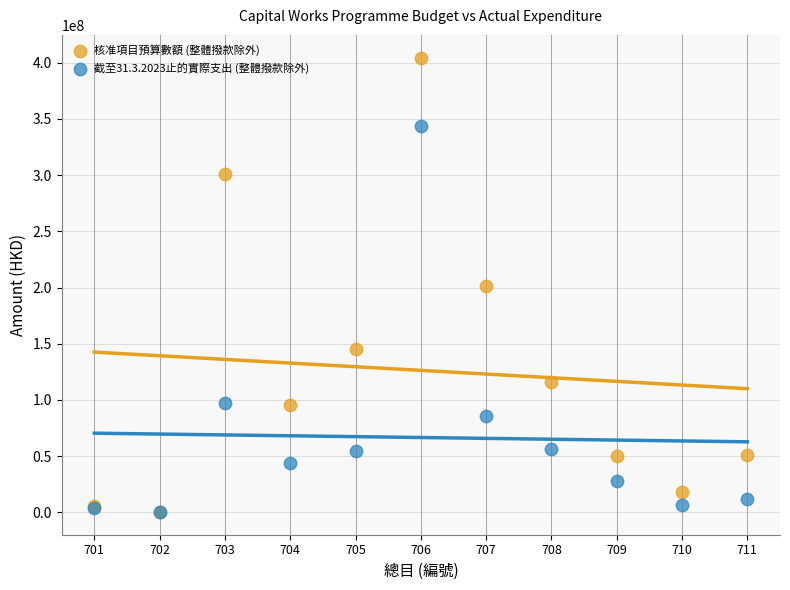

What are all the series names shown in the legend?

核准項目預算數額 (整體撥款除外), 截至31.3.2023止的實際支出 (整體撥款除外)